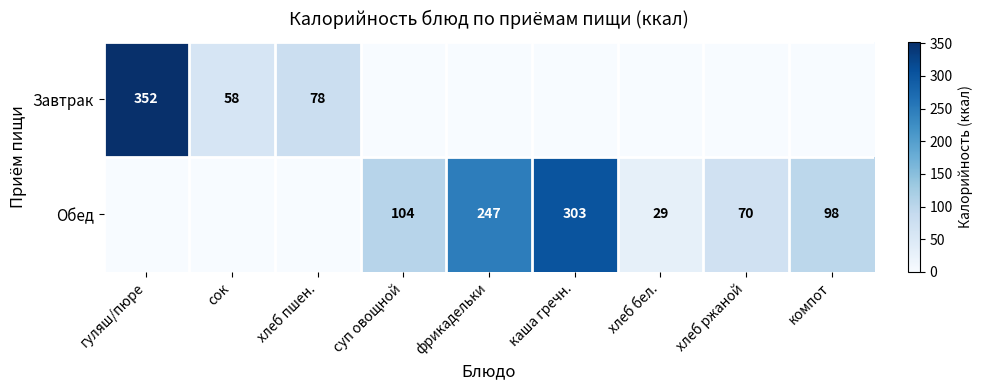

How many series are shown in this chart?

2